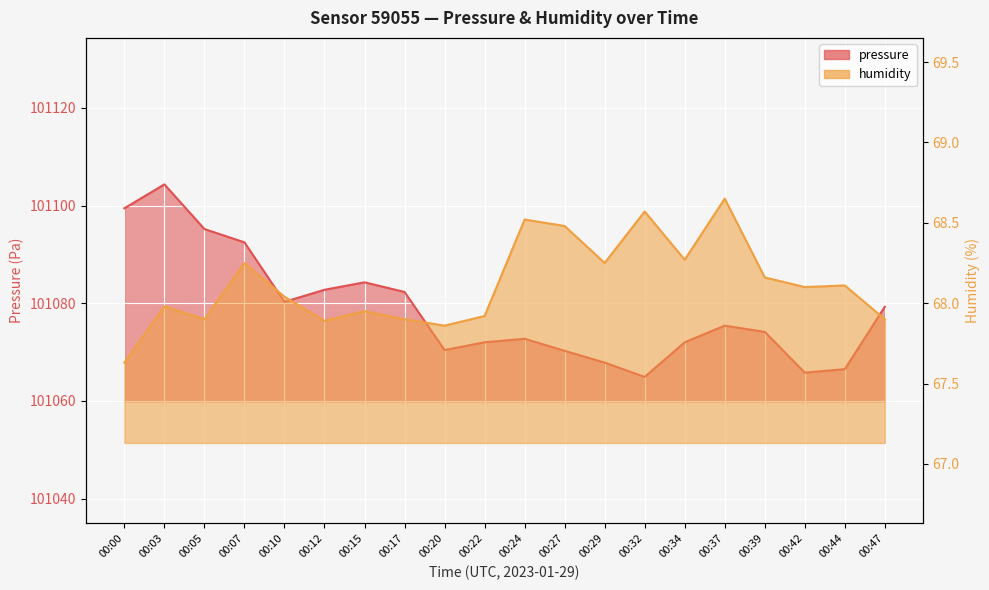

Which category has the lowest value in the humidity series?

00:00